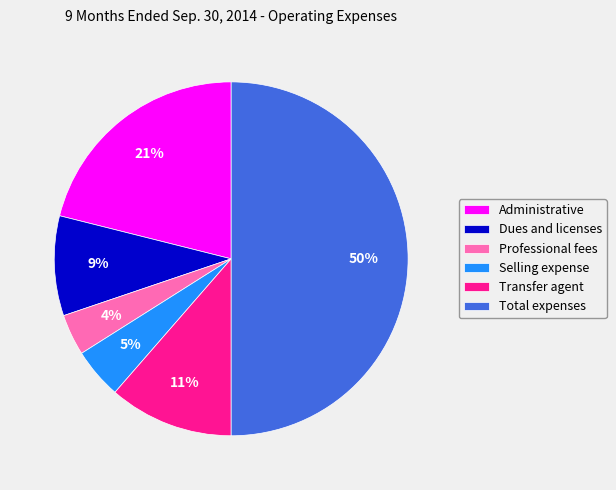

The Professional fees slice represents 17% of the pie. True or false?

False